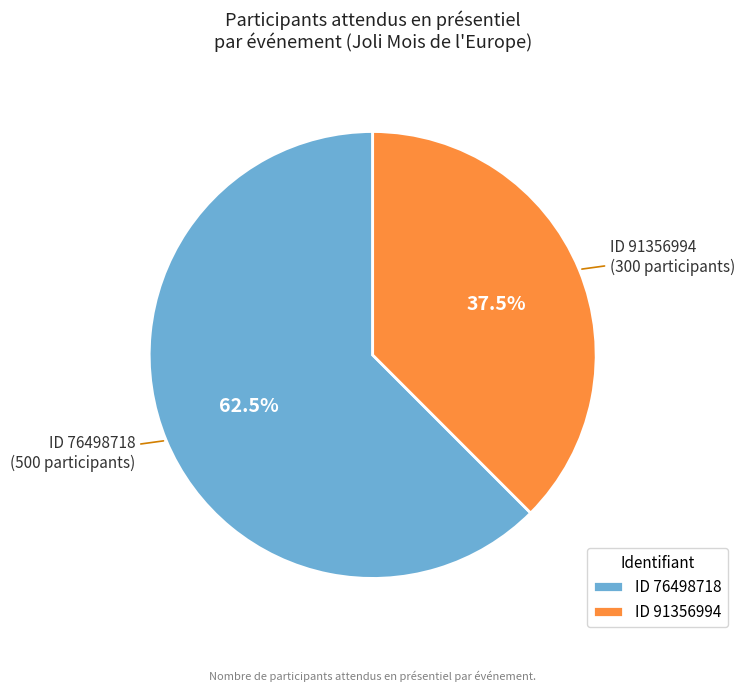

What is the ratio of the value at ID 76498718 to the value at ID 91356994?

1.7